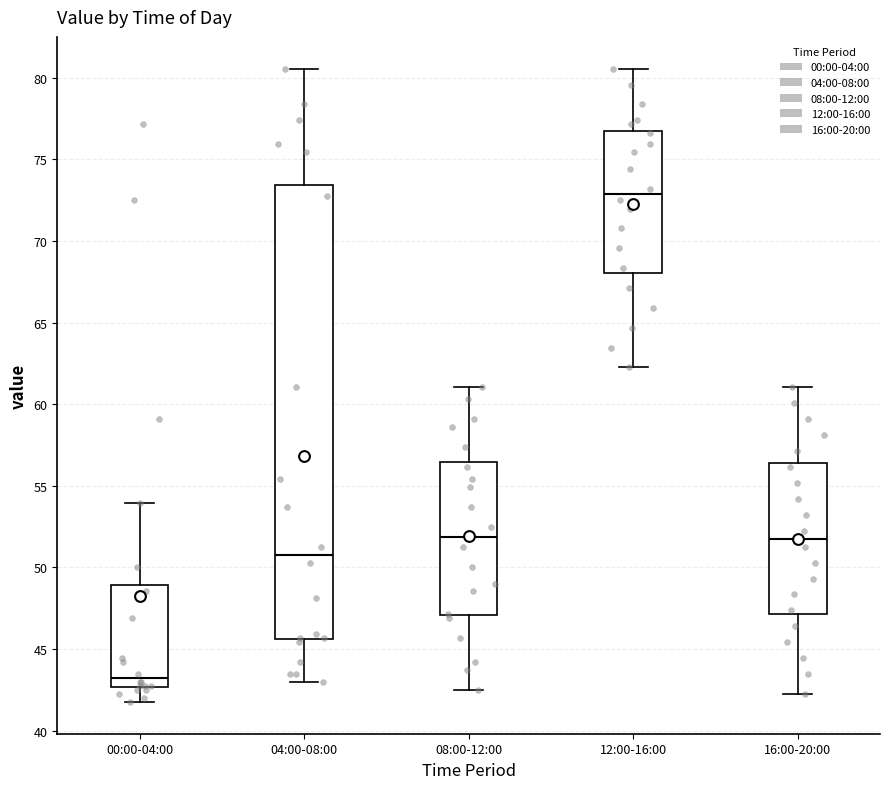

Where does the upper whisker of the box for 12:00-16:00 end on the y-axis? The values are not printed on the chart, so give them approximately, as read against the axis.

80.5